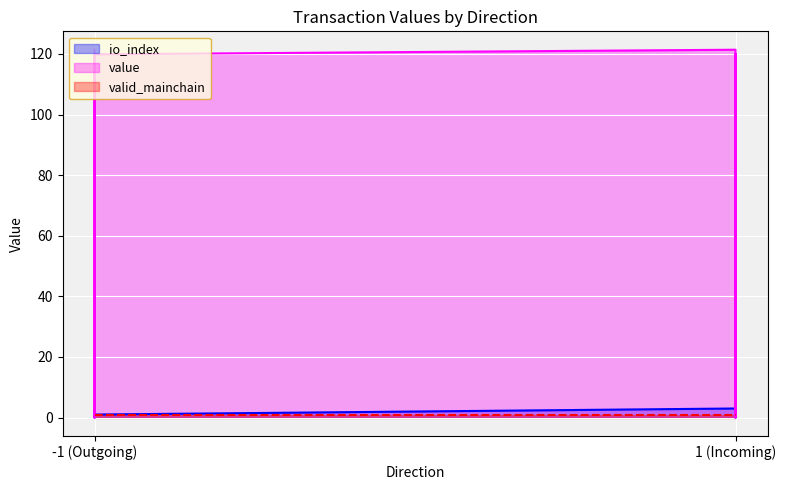

Which label corresponds to the smallest value in the chart?

-1